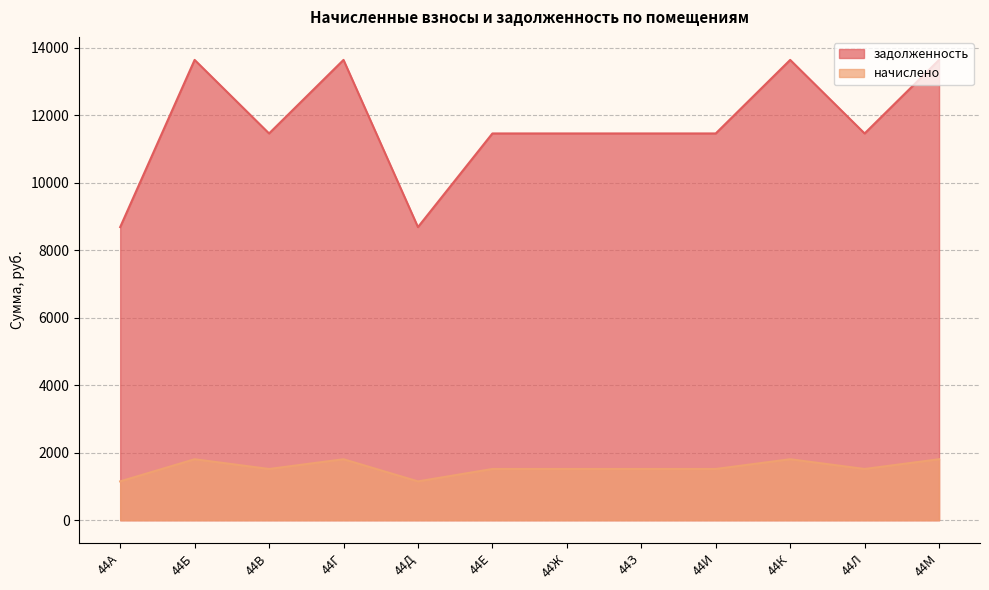

What are all the series names shown in the legend?

задолженность, начислено